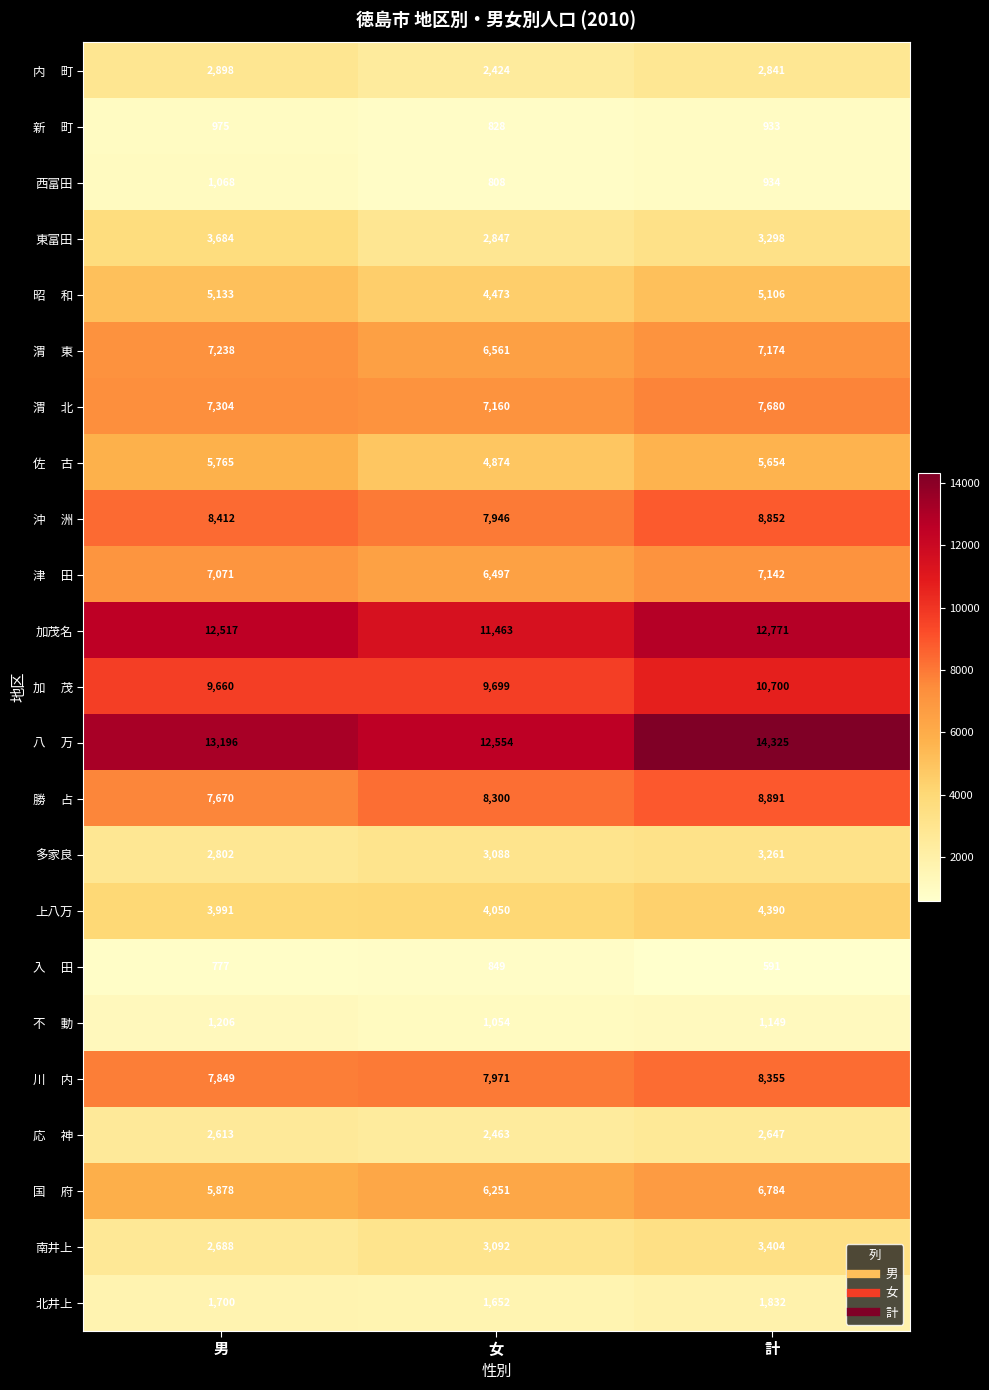

How many values in the 多家良 series are below 3088?

1